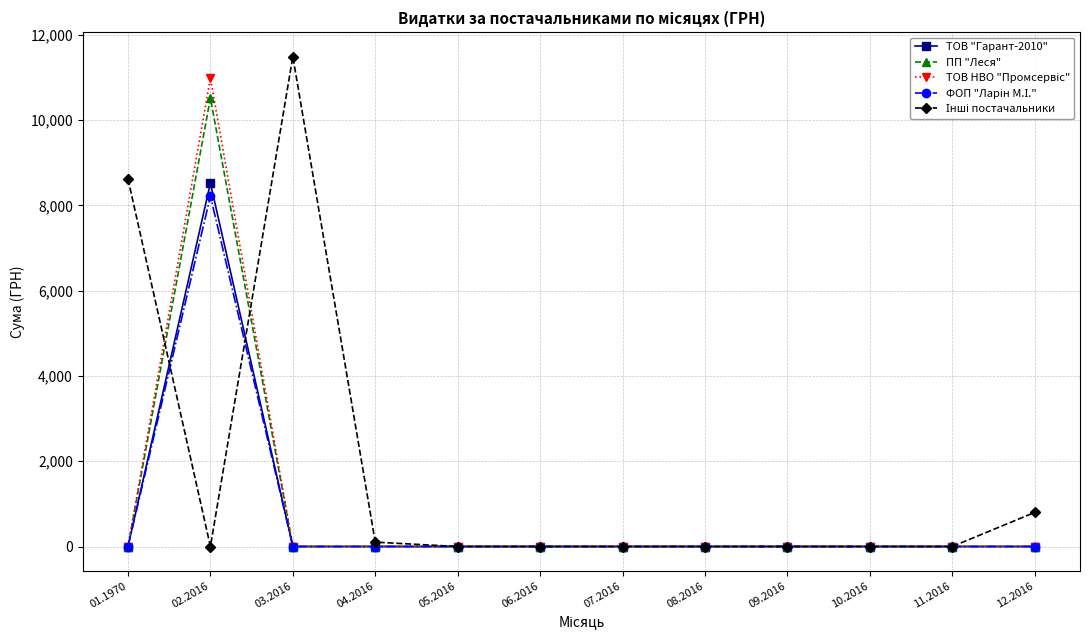

At which category is the sum across all series the highest?

02.2016